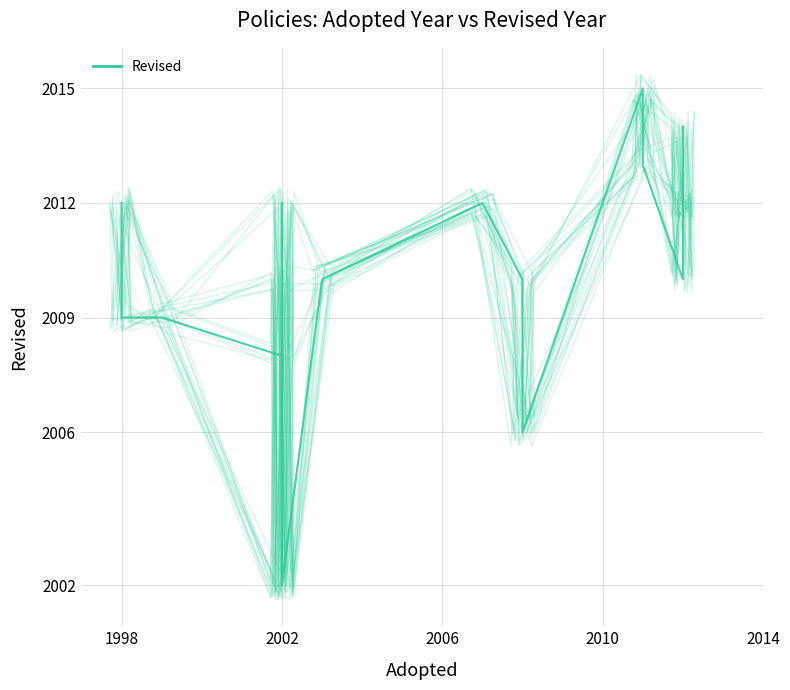

Count the number of categories in the chart.

21